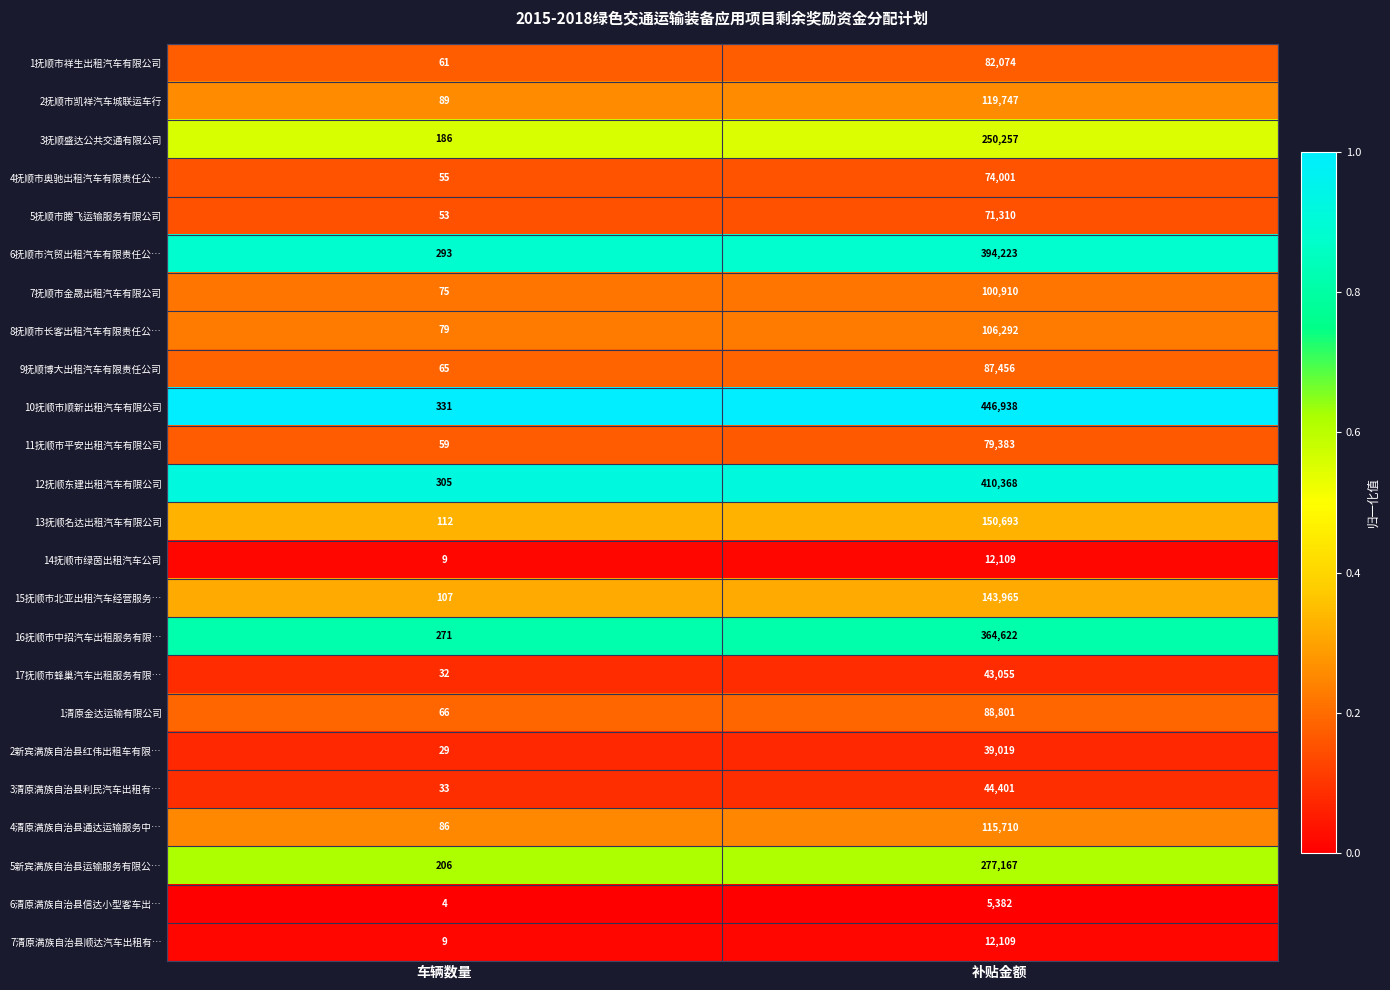

The value of 2新宾满族自治县红伟出租车有限… at 车辆数量 is 9. True or false?

False